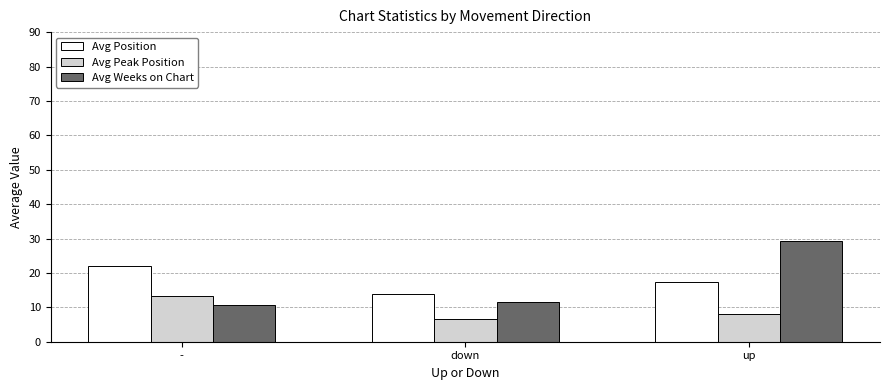

How many bars are there in total?

9